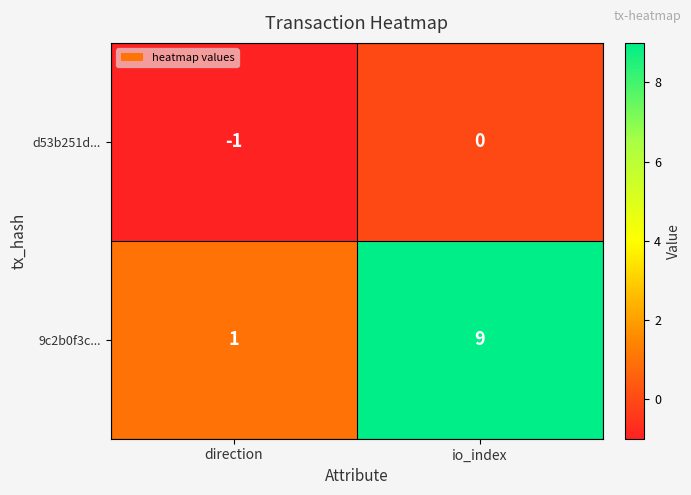

At io_index, list the series in order from smallest to largest.

d53b251d..., 9c2b0f3c...